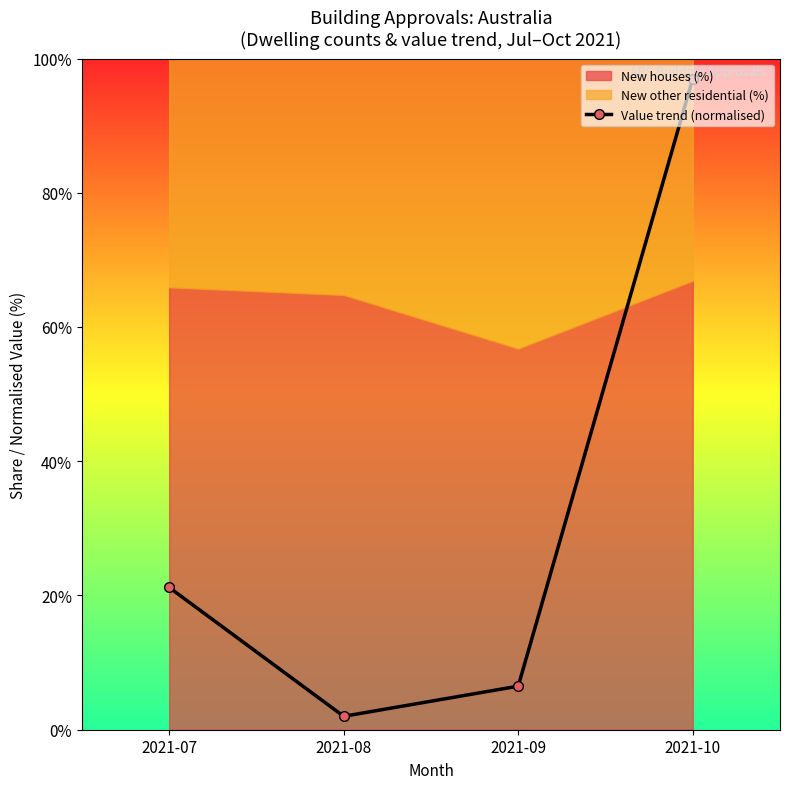

Count the number of categories in the chart.

4